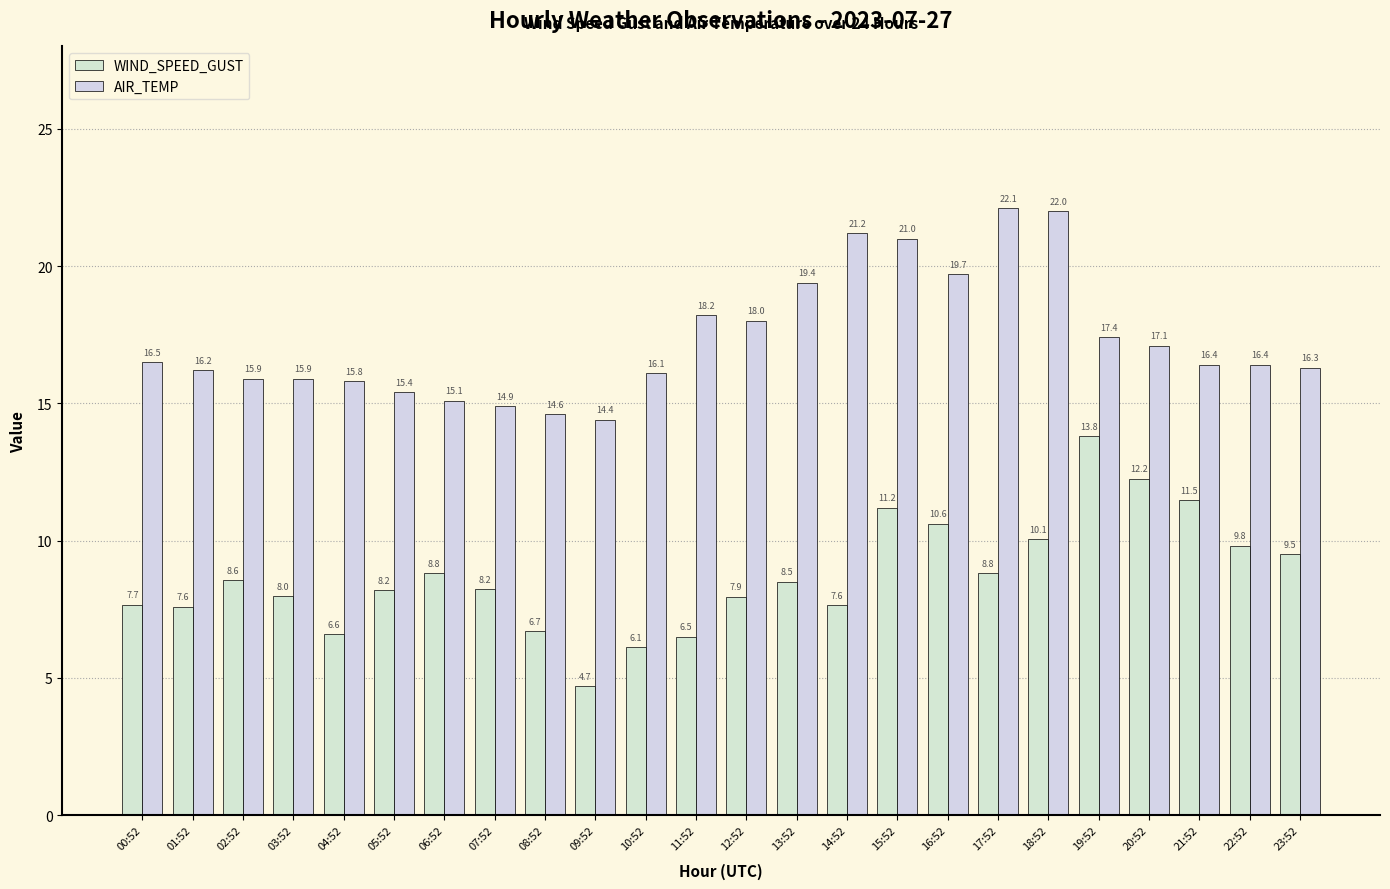

Reading left to right, transcribe all the data shown in this chart.

WIND_SPEED_GUST: 00:52=7.7	01:52=7.6	02:52=8.6	03:52=8.0	04:52=6.6	05:52=8.2	06:52=8.8	07:52=8.2	08:52=6.7	09:52=4.7	10:52=6.1	11:52=6.5	12:52=7.9	13:52=8.5	14:52=7.6	15:52=11.2	16:52=10.6	17:52=8.8	18:52=10.1	19:52=13.8	20:52=12.2	21:52=11.5	22:52=9.8	23:52=9.5
AIR_TEMP: 00:52=16.5	01:52=16.2	02:52=15.9	03:52=15.9	04:52=15.8	05:52=15.4	06:52=15.1	07:52=14.9	08:52=14.6	09:52=14.4	10:52=16.1	11:52=18.2	12:52=18.0	13:52=19.4	14:52=21.2	15:52=21.0	16:52=19.7	17:52=22.1	18:52=22.0	19:52=17.4	20:52=17.1	21:52=16.4	22:52=16.4	23:52=16.3